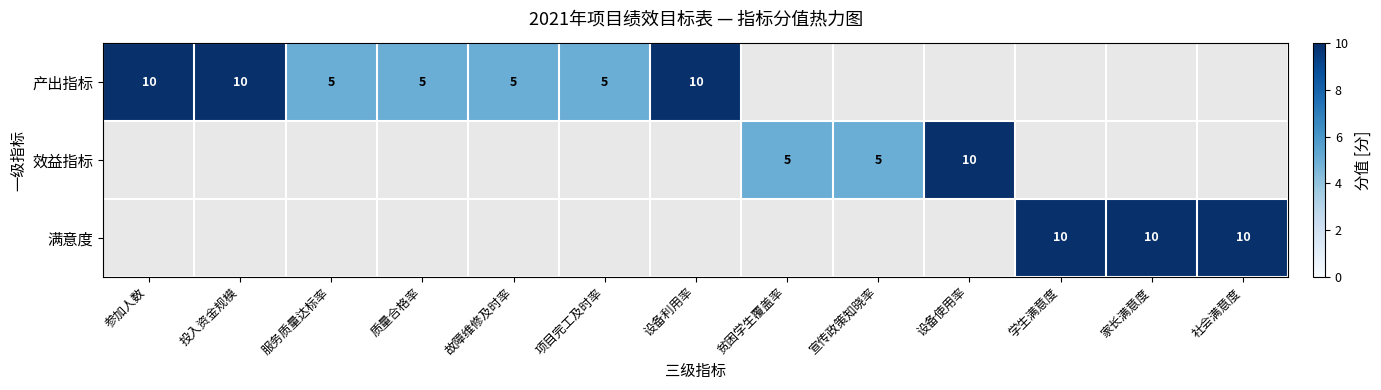

What is the minimum value shown in the chart?

5.0